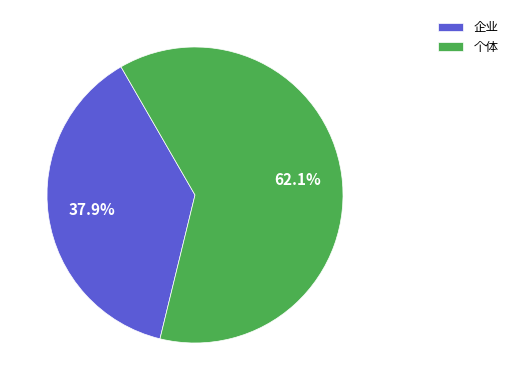

Is the sum of 企业 and 个体 greater than half?

Yes